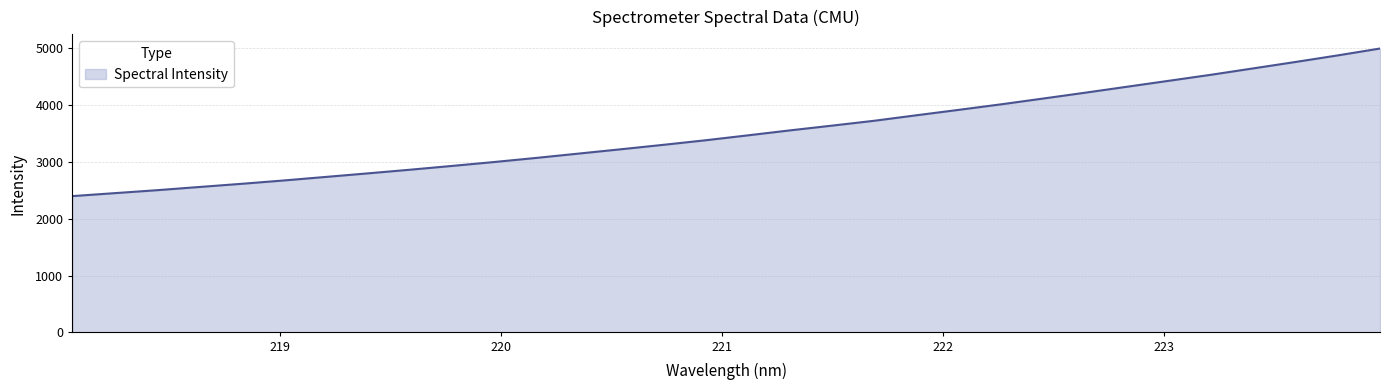

What is the difference between the second highest and minimum values?

2473.2